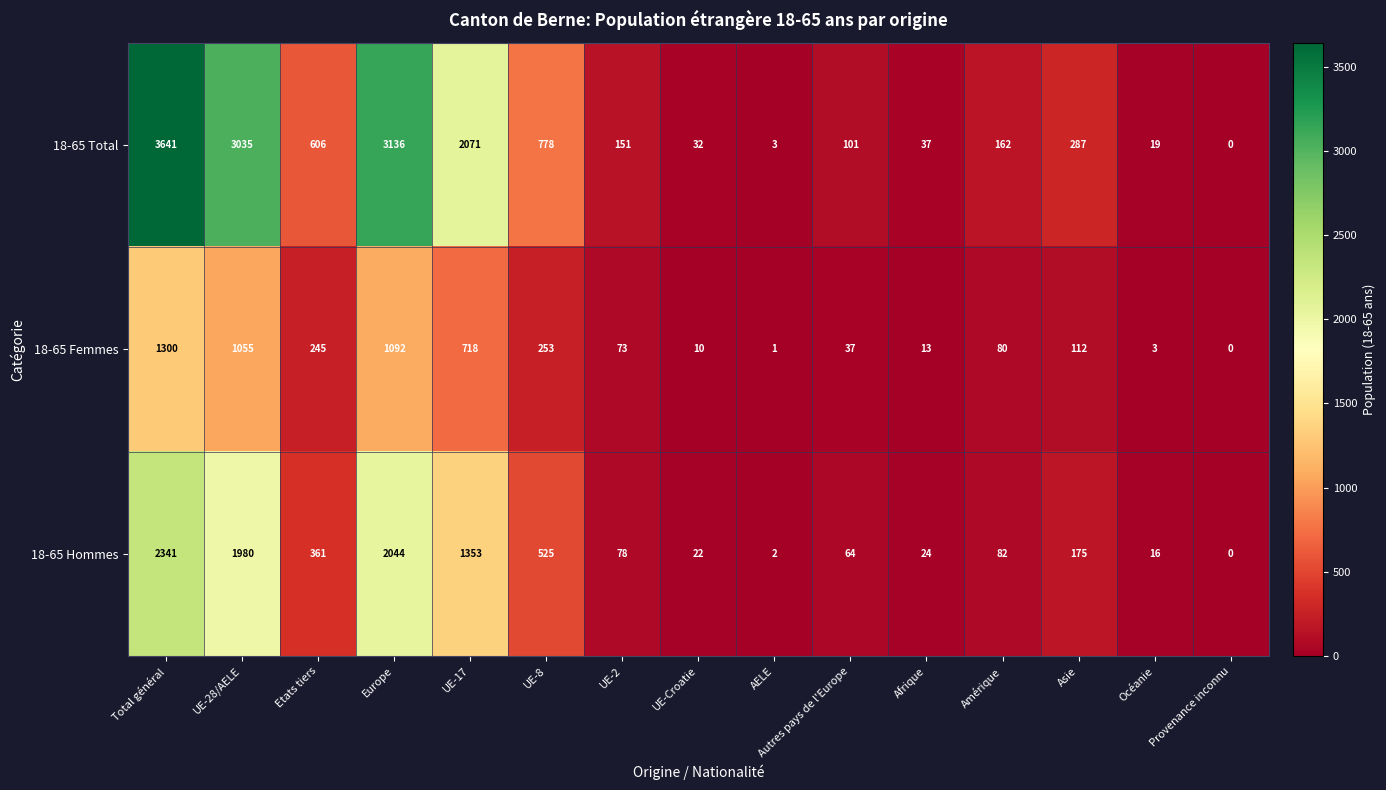

At which category is the sum across all series the highest?

Total général